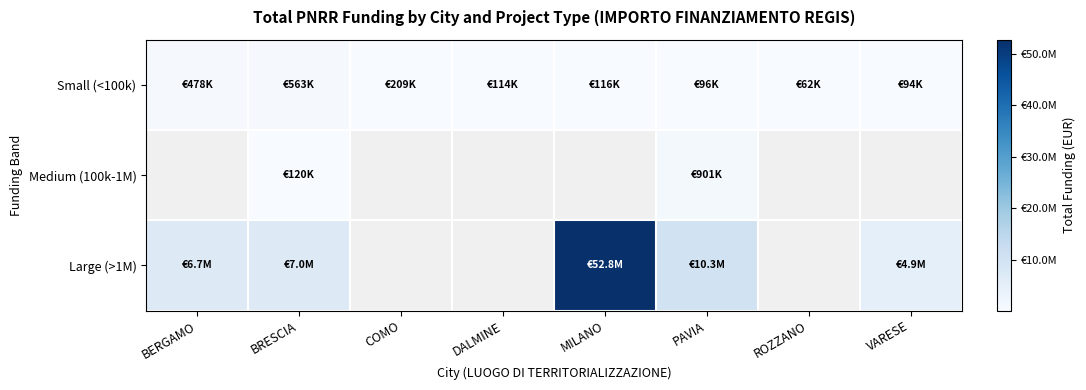

What is the approximate value of Small (<100k) at PAVIA?

96064.0